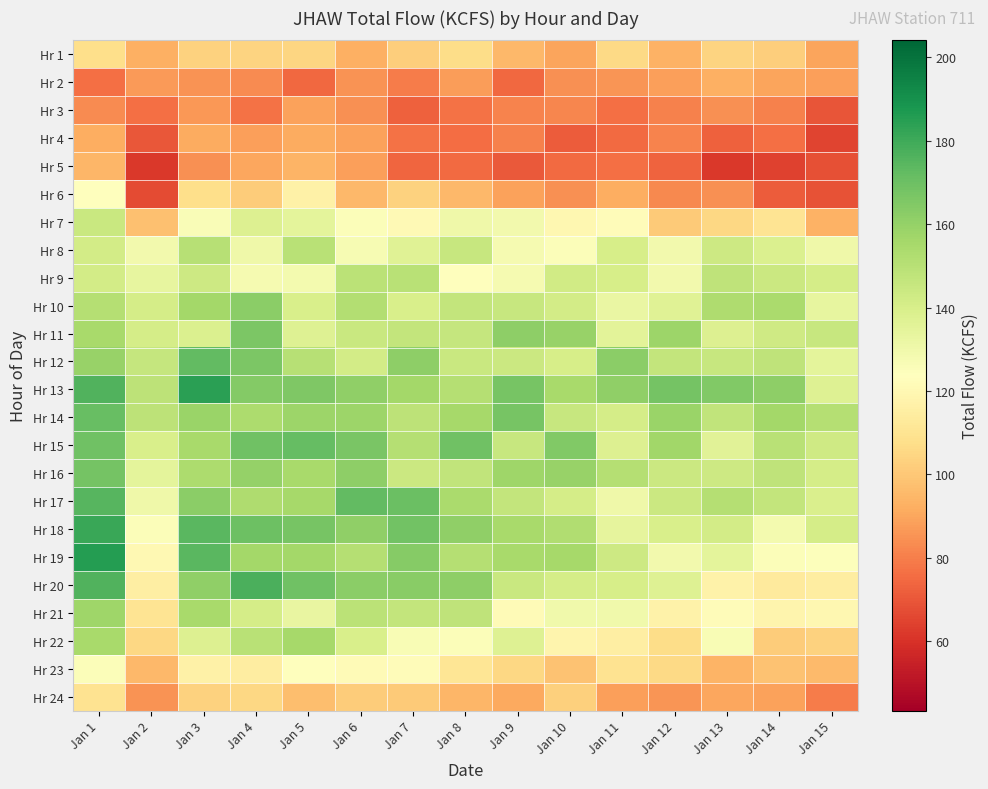

Reading left to right, list all the values displayed in this chart.

Hr 1: Jan 1=107.7	Jan 2=92.8	Jan 3=103.1	Jan 4=103.8	Jan 5=104.7	Jan 6=92.6	Jan 7=102.2	Jan 8=106.9	Jan 9=95.5	Jan 10=89.7	Jan 11=105.6	Jan 12=93.4	Jan 13=104.2	Jan 14=101.9	Jan 15=89.8
Hr 2: Jan 1=76.5	Jan 2=87.1	Jan 3=84.9	Jan 4=83.1	Jan 5=74.3	Jan 6=85.1	Jan 7=79.6	Jan 8=87.9	Jan 9=74.5	Jan 10=84.4	Jan 11=85.8	Jan 12=88.4	Jan 13=92.7	Jan 14=89.8	Jan 15=88.0
Hr 3: Jan 1=83.2	Jan 2=76.5	Jan 3=86.1	Jan 4=76.9	Jan 5=89.1	Jan 6=84.3	Jan 7=72.9	Jan 8=77.2	Jan 9=81.4	Jan 10=82.0	Jan 11=76.2	Jan 12=80.6	Jan 13=84.3	Jan 14=80.4	Jan 15=69.7
Hr 4: Jan 1=92.3	Jan 2=70.3	Jan 3=91.1	Jan 4=88.2	Jan 5=91.2	Jan 6=88.9	Jan 7=77.0	Jan 8=75.6	Jan 9=80.6	Jan 10=71.5	Jan 11=75.3	Jan 12=81.5	Jan 13=72.8	Jan 14=76.2	Jan 15=65.1
Hr 5: Jan 1=94.8	Jan 2=62.1	Jan 3=84.2	Jan 4=89.9	Jan 5=93.6	Jan 6=88.5	Jan 7=74.1	Jan 8=75.2	Jan 9=70.4	Jan 10=75.4	Jan 11=76.3	Jan 12=73.1	Jan 13=62.0	Jan 14=64.6	Jan 15=68.4
Hr 6: Jan 1=123.2	Jan 2=66.7	Jan 3=107.7	Jan 4=101.7	Jan 5=116.7	Jan 6=95.5	Jan 7=103.3	Jan 8=95.4	Jan 9=88.9	Jan 10=84.4	Jan 11=92.3	Jan 12=82.9	Jan 13=84.7	Jan 14=71.2	Jan 15=68.5
Hr 7: Jan 1=144.6	Jan 2=97.5	Jan 3=126.1	Jan 4=138.1	Jan 5=134.6	Jan 6=125.3	Jan 7=121.1	Jan 8=130.4	Jan 9=129.2	Jan 10=119.7	Jan 11=122.0	Jan 12=101.1	Jan 13=105.4	Jan 14=110.2	Jan 15=93.1
Hr 8: Jan 1=141.8	Jan 2=128.9	Jan 3=150.3	Jan 4=130.0	Jan 5=150.0	Jan 6=126.9	Jan 7=136.9	Jan 8=145.6	Jan 9=127.9	Jan 10=125.3	Jan 11=140.7	Jan 12=128.8	Jan 13=143.8	Jan 14=138.7	Jan 15=130.3
Hr 9: Jan 1=141.9	Jan 2=133.4	Jan 3=143.6	Jan 4=128.0	Jan 5=128.1	Jan 6=149.2	Jan 7=149.8	Jan 8=124.3	Jan 9=127.6	Jan 10=142.0	Jan 11=140.1	Jan 12=129.3	Jan 13=147.6	Jan 14=144.4	Jan 15=141.2
Hr 10: Jan 1=151.3	Jan 2=140.9	Jan 3=156.2	Jan 4=162.6	Jan 5=139.5	Jan 6=151.5	Jan 7=139.8	Jan 8=146.8	Jan 9=145.4	Jan 10=141.8	Jan 11=132.4	Jan 12=136.3	Jan 13=153.1	Jan 14=154.0	Jan 15=133.5
Hr 11: Jan 1=154.7	Jan 2=140.8	Jan 3=138.2	Jan 4=166.1	Jan 5=137.3	Jan 6=145.0	Jan 7=146.5	Jan 8=145.8	Jan 9=161.6	Jan 10=159.1	Jan 11=135.6	Jan 12=158.2	Jan 13=137.7	Jan 14=143.0	Jan 15=145.2
Hr 12: Jan 1=159.2	Jan 2=146.2	Jan 3=172.3	Jan 4=166.3	Jan 5=150.3	Jan 6=141.3	Jan 7=161.9	Jan 8=144.6	Jan 9=144.4	Jan 10=140.4	Jan 11=162.5	Jan 12=146.5	Jan 13=145.4	Jan 14=148.0	Jan 15=134.9
Hr 13: Jan 1=176.3	Jan 2=148.6	Jan 3=184.1	Jan 4=164.1	Jan 5=165.2	Jan 6=160.8	Jan 7=156.3	Jan 8=151.0	Jan 9=167.1	Jan 10=154.6	Jan 11=161.2	Jan 12=168.2	Jan 13=165.0	Jan 14=161.4	Jan 15=137.0
Hr 14: Jan 1=171.2	Jan 2=148.6	Jan 3=158.5	Jan 4=153.3	Jan 5=157.6	Jan 6=157.9	Jan 7=148.4	Jan 8=155.4	Jan 9=167.5	Jan 10=145.5	Jan 11=140.8	Jan 12=158.7	Jan 13=147.5	Jan 14=156.2	Jan 15=151.0
Hr 15: Jan 1=169.2	Jan 2=140.0	Jan 3=154.8	Jan 4=169.4	Jan 5=172.0	Jan 6=166.8	Jan 7=150.9	Jan 8=169.4	Jan 9=145.6	Jan 10=164.6	Jan 11=137.8	Jan 12=156.5	Jan 13=136.2	Jan 14=149.7	Jan 15=143.1
Hr 16: Jan 1=168.1	Jan 2=135.0	Jan 3=153.3	Jan 4=159.5	Jan 5=154.7	Jan 6=161.4	Jan 7=144.4	Jan 8=147.3	Jan 9=157.3	Jan 10=159.4	Jan 11=150.8	Jan 12=143.9	Jan 13=143.2	Jan 14=147.7	Jan 15=141.0
Hr 17: Jan 1=174.6	Jan 2=130.0	Jan 3=162.1	Jan 4=153.2	Jan 5=155.6	Jan 6=172.1	Jan 7=170.2	Jan 8=154.4	Jan 9=146.8	Jan 10=140.7	Jan 11=130.5	Jan 12=144.1	Jan 13=151.0	Jan 14=146.6	Jan 15=139.0
Hr 18: Jan 1=180.9	Jan 2=125.0	Jan 3=174.3	Jan 4=169.6	Jan 5=167.4	Jan 6=161.4	Jan 7=168.3	Jan 8=161.1	Jan 9=155.1	Jan 10=152.1	Jan 11=133.9	Jan 12=139.7	Jan 13=141.5	Jan 14=128.2	Jan 15=141.0
Hr 19: Jan 1=185.5	Jan 2=120.0	Jan 3=174.4	Jan 4=156.3	Jan 5=156.0	Jan 6=151.2	Jan 7=163.6	Jan 8=150.7	Jan 9=154.6	Jan 10=155.5	Jan 11=143.2	Jan 12=129.1	Jan 13=135.0	Jan 14=125.5	Jan 15=124.8
Hr 20: Jan 1=176.0	Jan 2=115.0	Jan 3=160.9	Jan 4=177.2	Jan 5=169.4	Jan 6=162.3	Jan 7=162.9	Jan 8=161.5	Jan 9=144.5	Jan 10=140.9	Jan 11=140.5	Jan 12=137.1	Jan 13=117.0	Jan 14=113.1	Jan 15=114.9
Hr 21: Jan 1=157.5	Jan 2=110.0	Jan 3=154.5	Jan 4=140.9	Jan 5=132.5	Jan 6=149.1	Jan 7=146.9	Jan 8=147.9	Jan 9=121.3	Jan 10=129.8	Jan 11=129.7	Jan 12=117.3	Jan 13=122.2	Jan 14=118.2	Jan 15=119.8
Hr 22: Jan 1=155.0	Jan 2=105.0	Jan 3=137.6	Jan 4=149.7	Jan 5=155.5	Jan 6=140.0	Jan 7=126.5	Jan 8=125.1	Jan 9=136.9	Jan 10=118.5	Jan 11=115.0	Jan 12=107.1	Jan 13=126.3	Jan 14=101.3	Jan 15=103.4
Hr 23: Jan 1=125.4	Jan 2=95.0	Jan 3=116.3	Jan 4=114.8	Jan 5=123.7	Jan 6=121.5	Jan 7=122.1	Jan 8=111.2	Jan 9=105.3	Jan 10=98.4	Jan 11=109.6	Jan 12=106.1	Jan 13=93.8	Jan 14=98.4	Jan 15=95.8
Hr 24: Jan 1=109.7	Jan 2=85.0	Jan 3=103.6	Jan 4=105.2	Jan 5=96.9	Jan 6=101.3	Jan 7=100.6	Jan 8=94.3	Jan 9=90.5	Jan 10=102.4	Jan 11=88.3	Jan 12=85.7	Jan 13=90.3	Jan 14=89.0	Jan 15=79.3